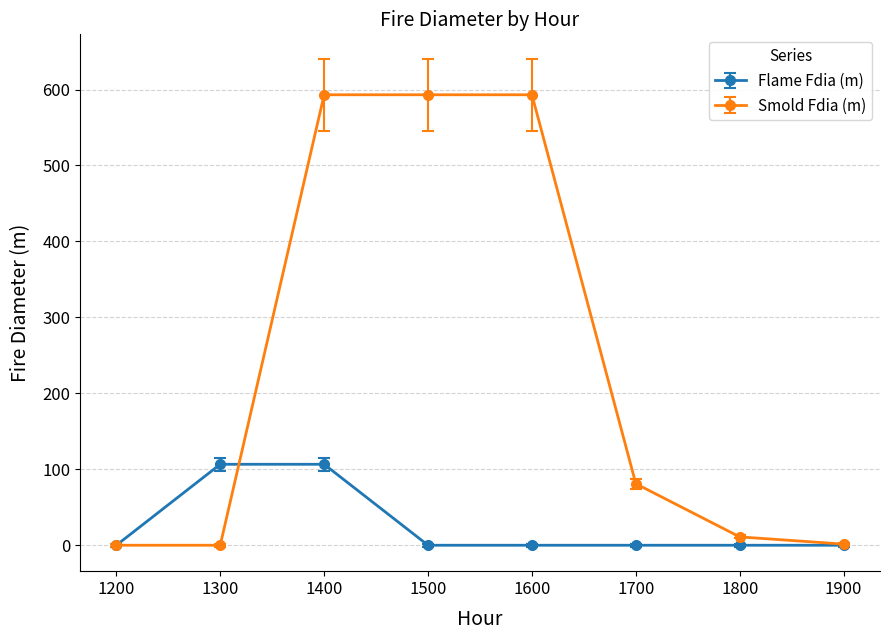

At how many categories does at least one series exceed 488?

3